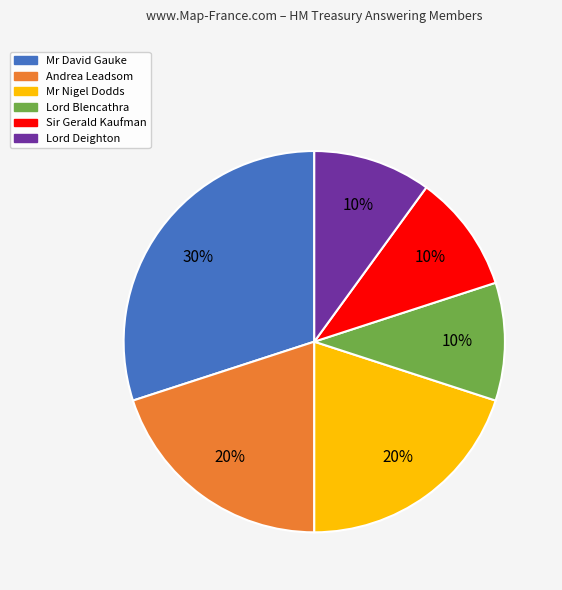

Do Lord Deighton and Lord Blencathra together represent more than half of the pie?

No